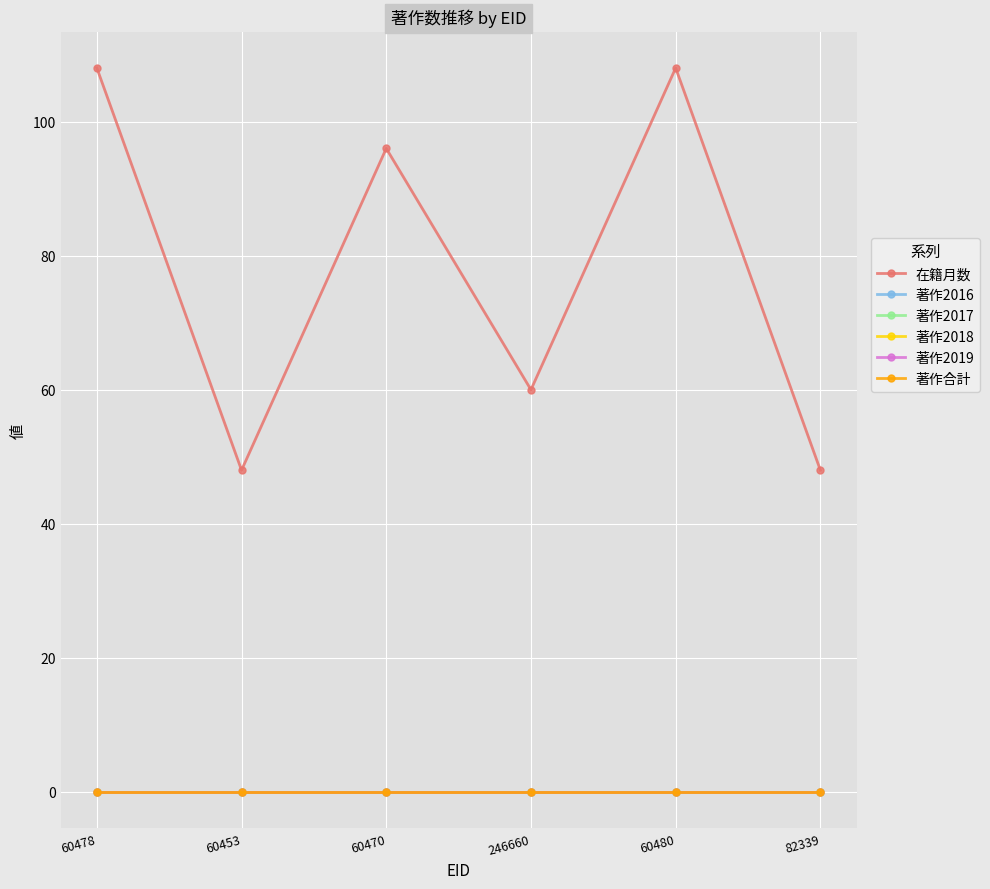

Does the chart have visible grid lines?

Yes